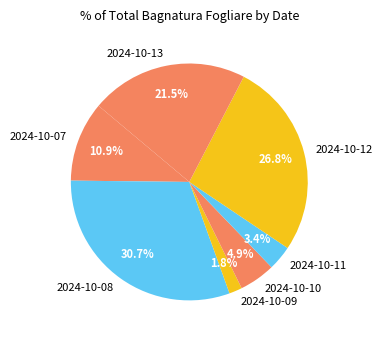

To the nearest percent, what percentage of the pie is 2024-10-07?

11%